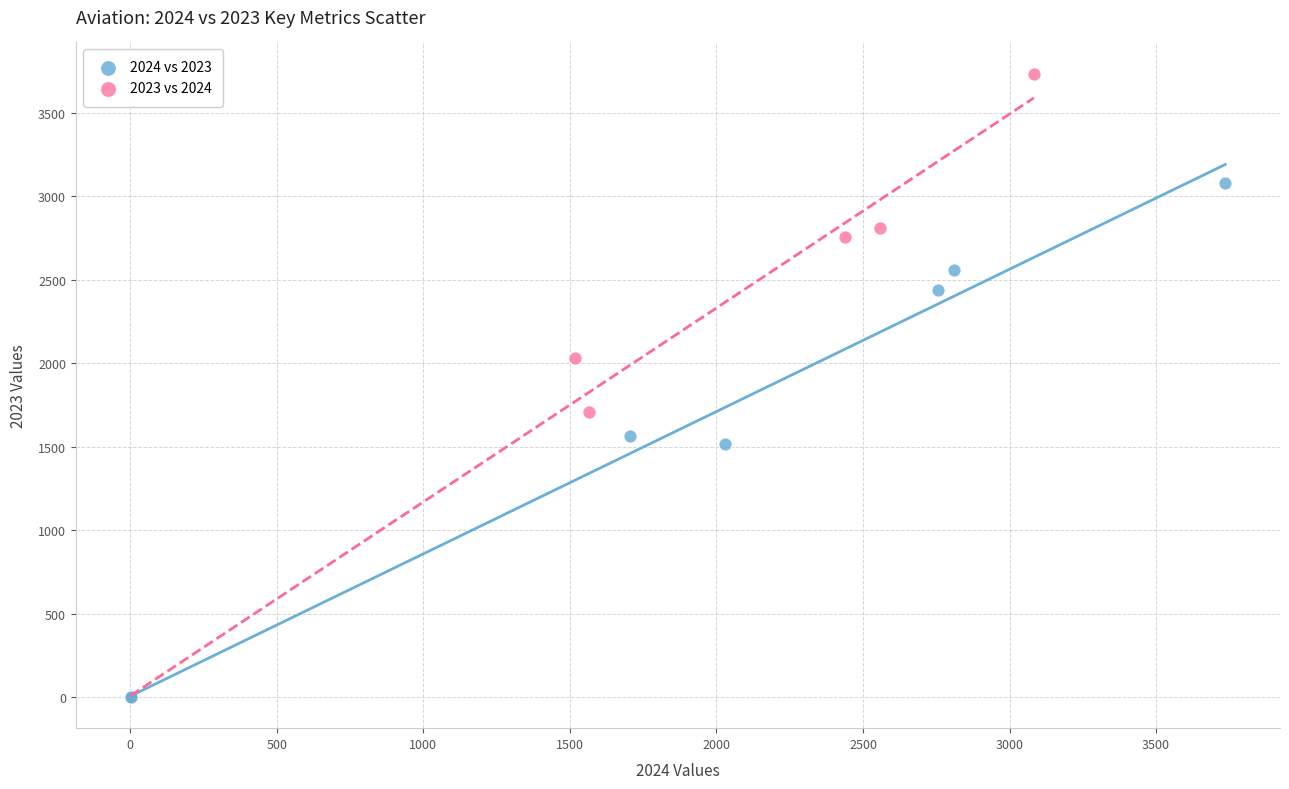

Which series contains the highest Y value?

2023 vs 2024